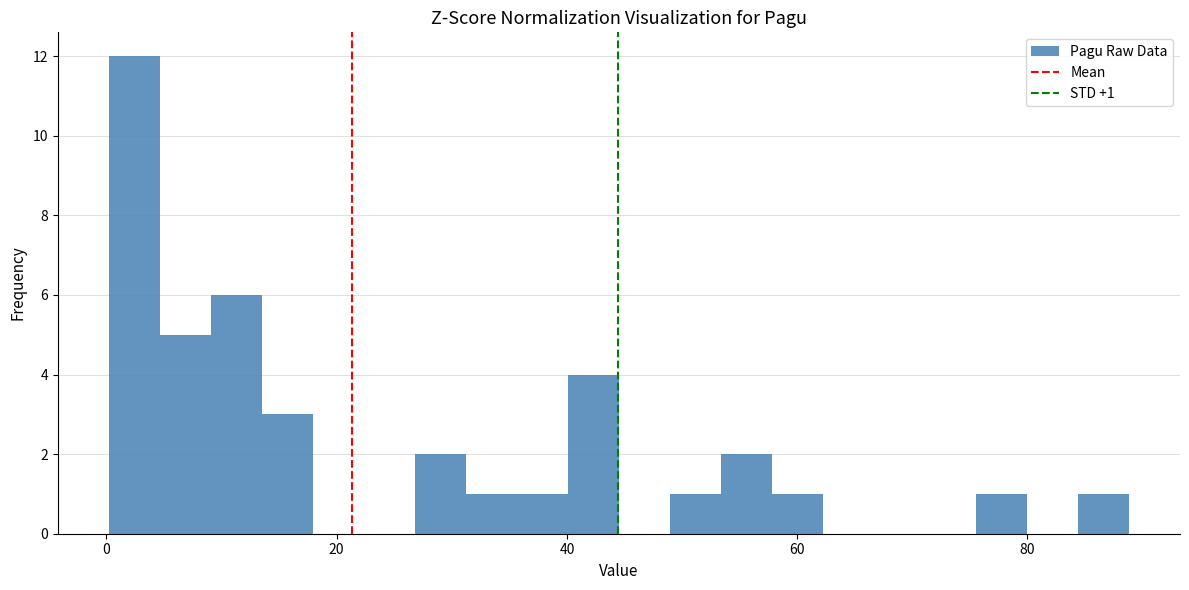

Read against the x-axis, roughly where is the centre of the tallest bar?

2